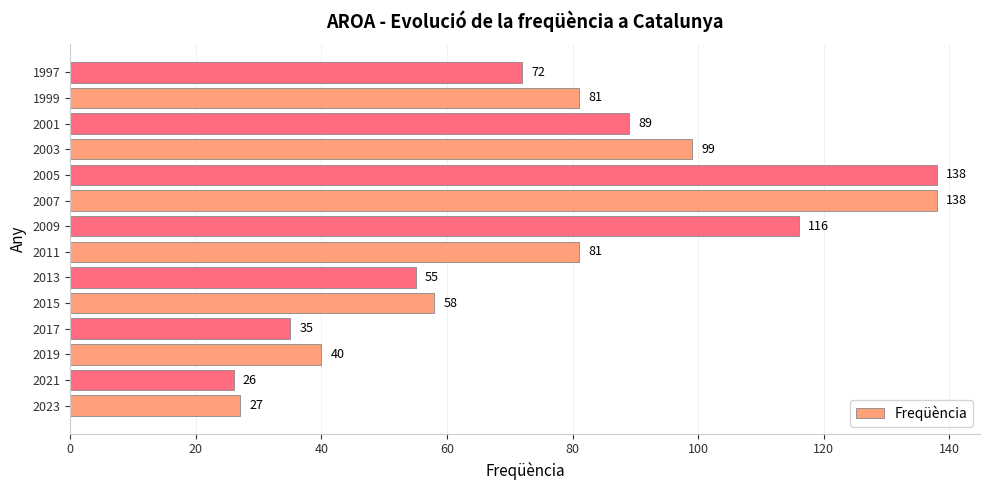

Between 2013 and 2021, which is larger?

2013